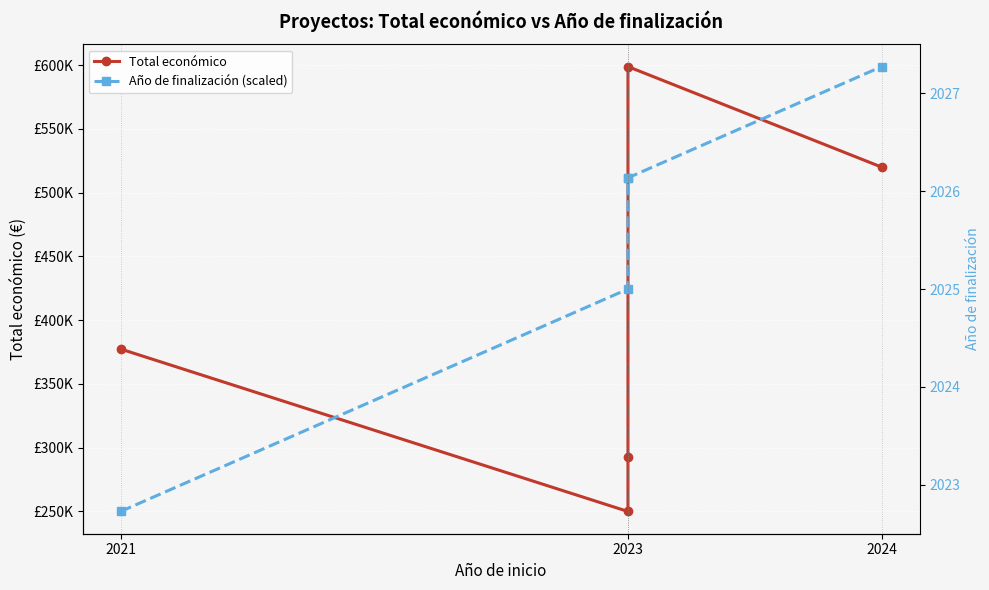

Reading right to left, list all the values displayed in this chart.

Total económico: 520062.0	598909.0	292876.0	250000.0	377417.0
Año de finalización (scaled): 598909.0	511681.8	511681.8	424454.5	250000.0